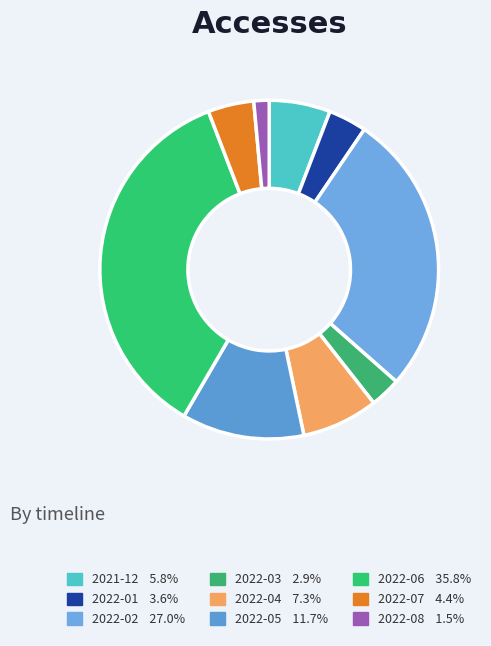

What percentage is the 2021-12 slice, to the nearest percent?

6%